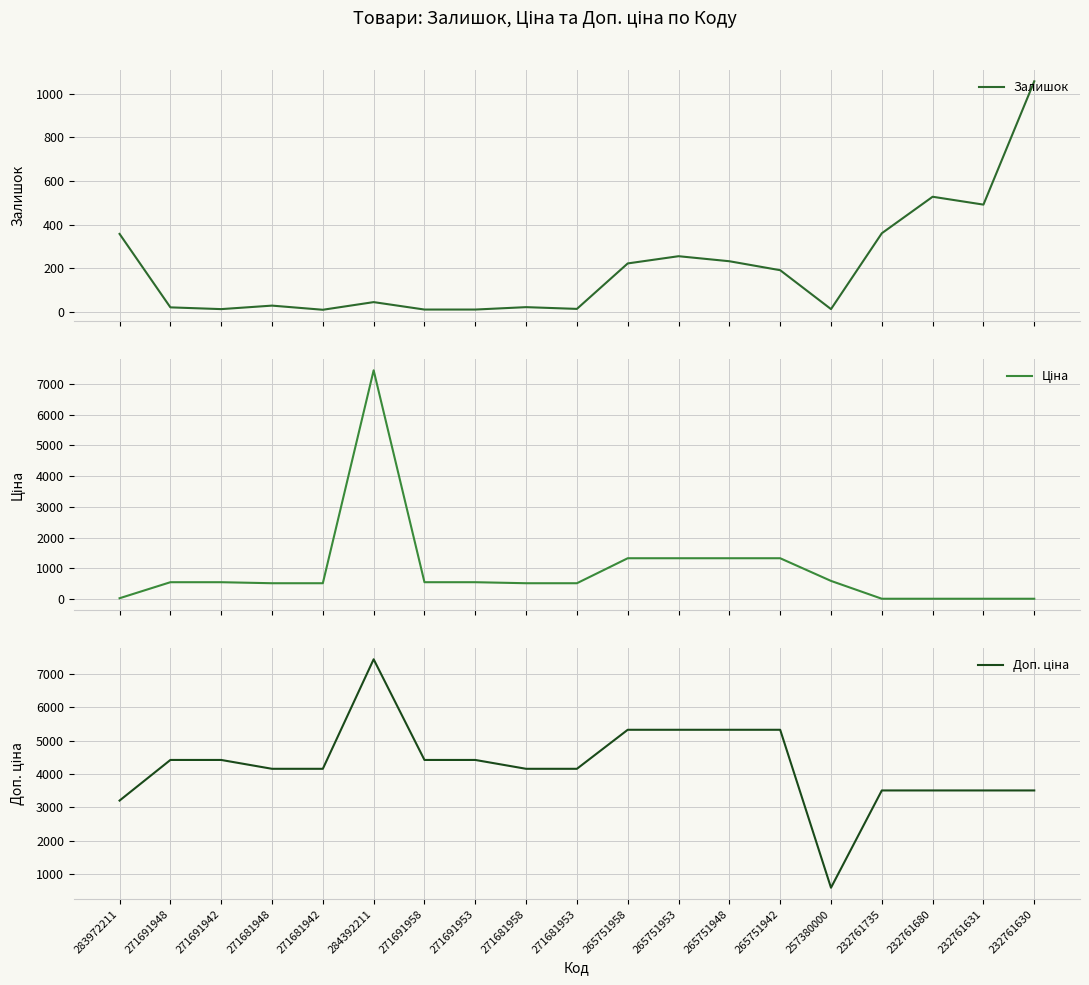

What is the total value across all series at 271681948?

4705.9